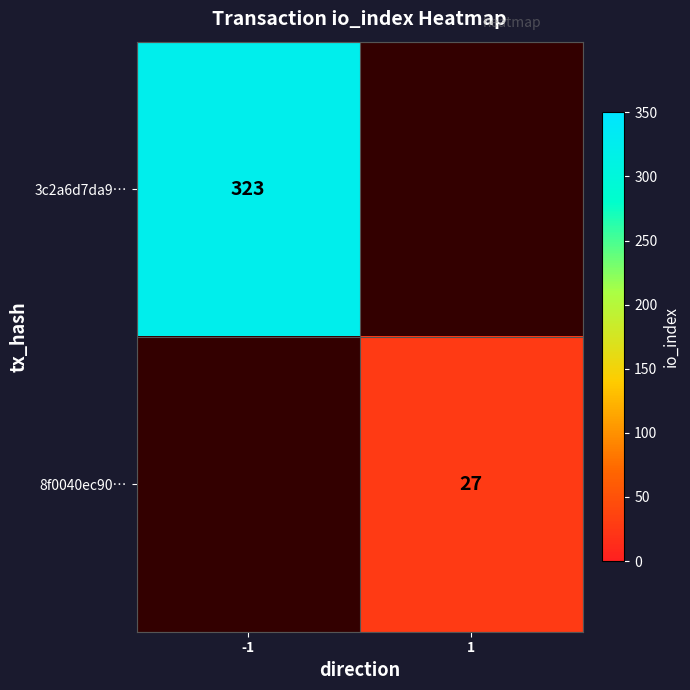

Which category has the lowest value across all series?

1